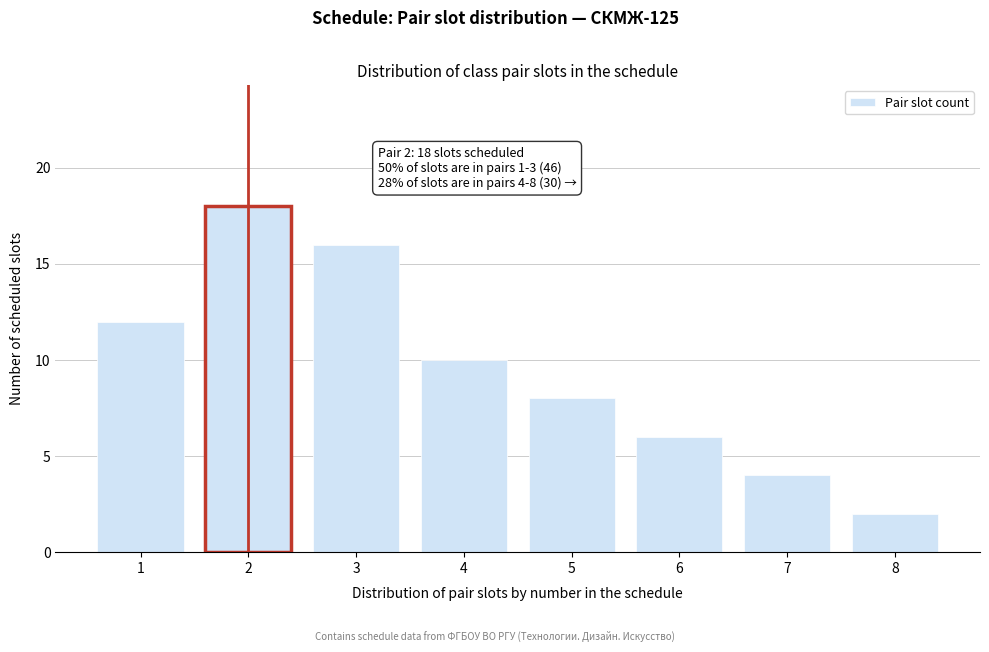

Reading right to left, list all the values displayed in this chart.

2	4	6	8	10	16	18	12